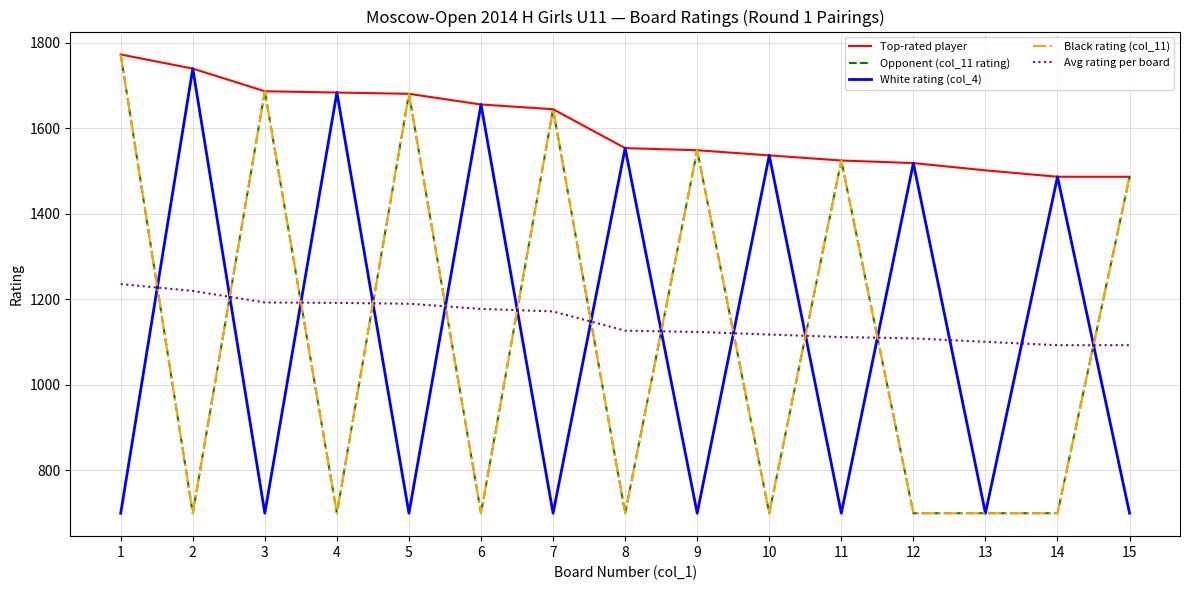

Which label corresponds to the largest value in the chart?

1